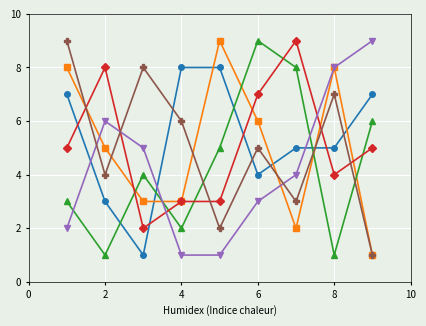

What is the greatest value displayed?

9